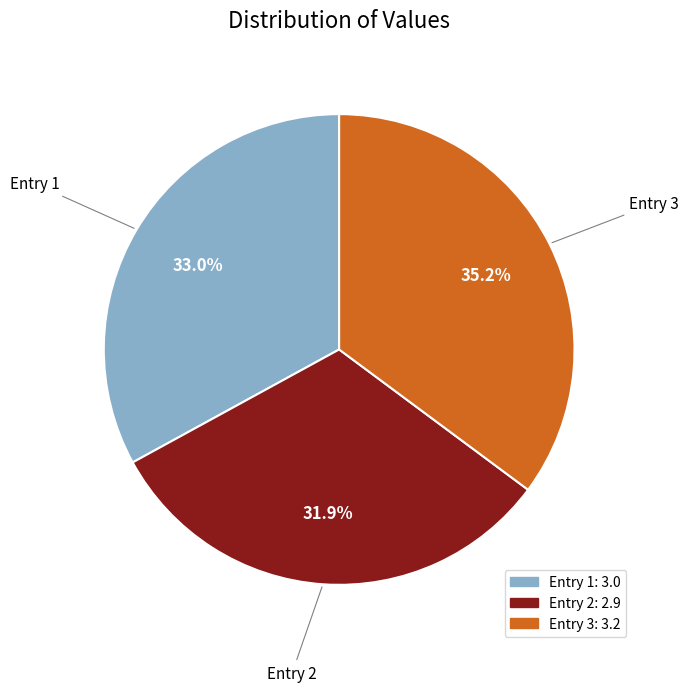

Between Entry 1 and Entry 2, which is larger?

Entry 1